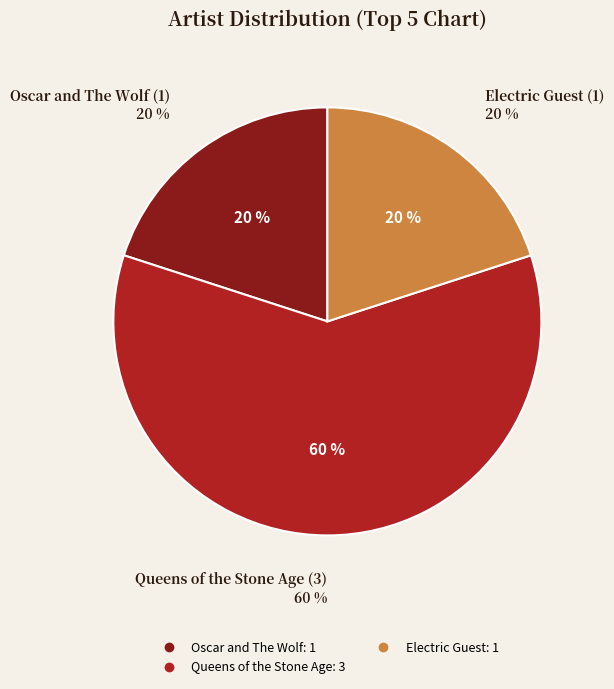

What is the ratio of the value at Electric Guest to the value at Oscar and The Wolf?

1.0